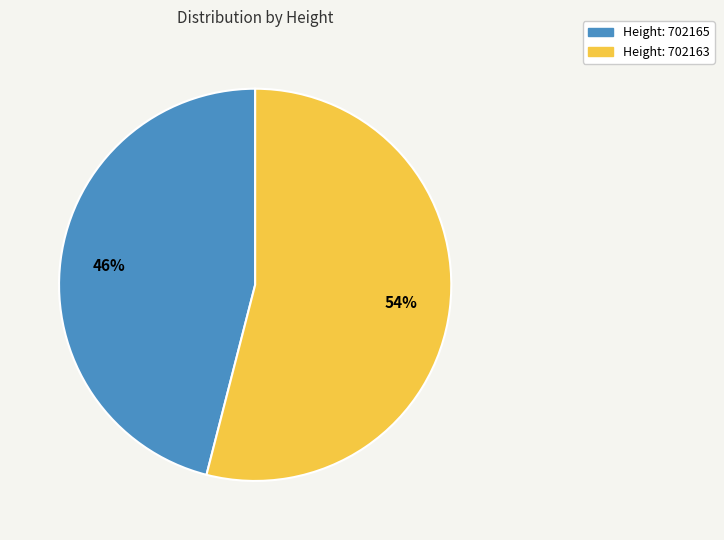

To the nearest percent, what is the difference between the largest and smallest slice percentages?

8%